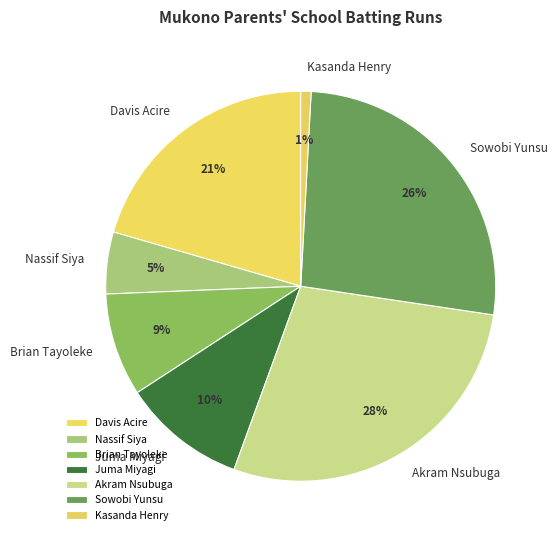

Is it true that Juma Miyagi is 1% of the pie?

False